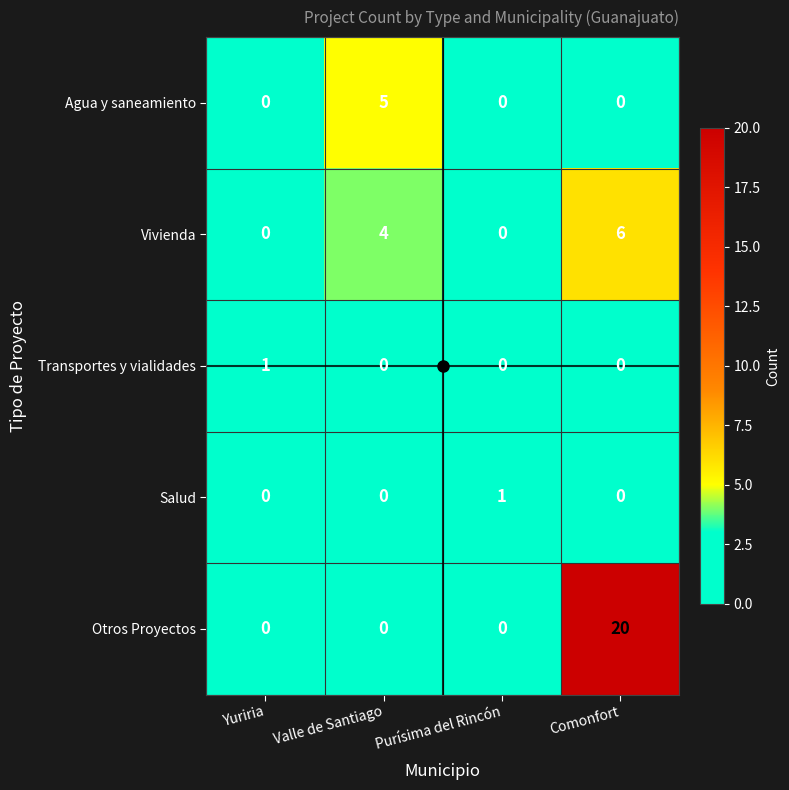

How many values in the Salud series exceed 0?

1